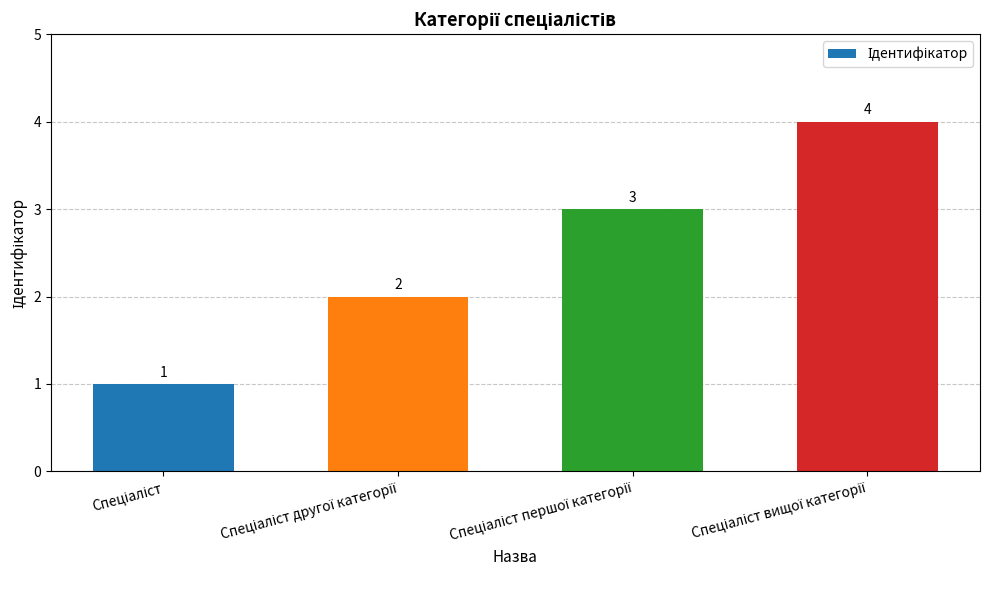

What is the sum of all values?

10